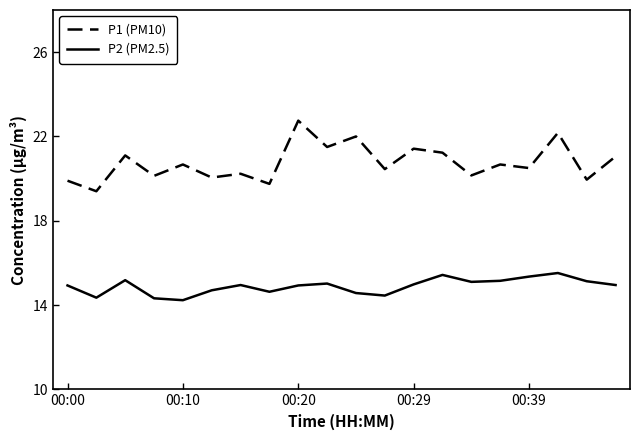

True or false: P2 (PM2.5) and P1 (PM10) intersect in this chart.

False